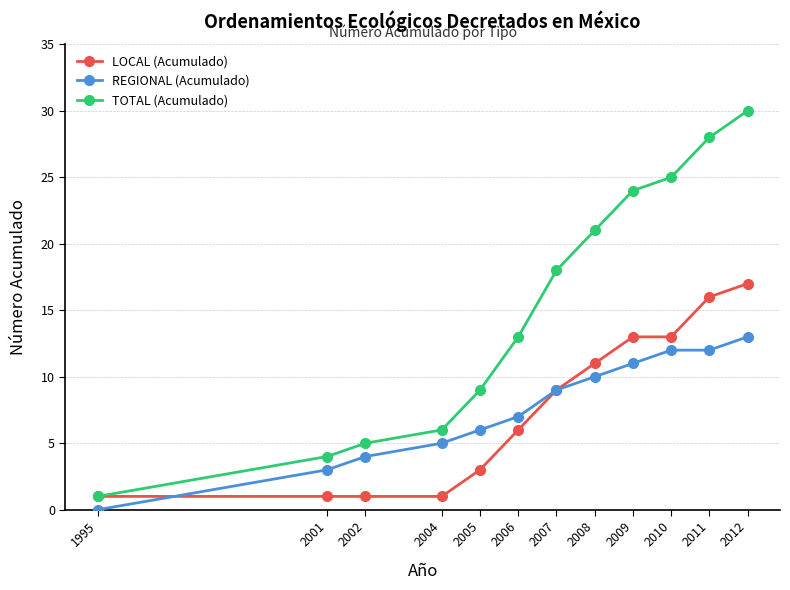

Does the chart display data point markers on the line(s)?

Yes